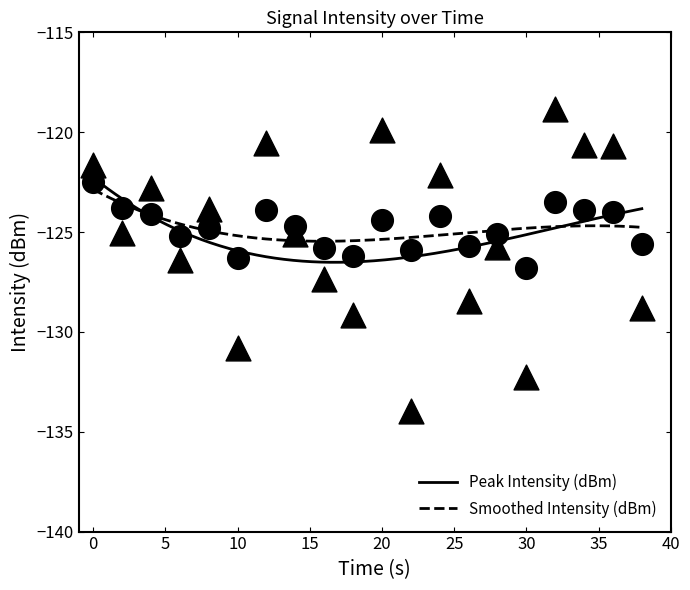

What are all the series names shown in the legend?

Peak Intensity (dBm), Smoothed Intensity (dBm)